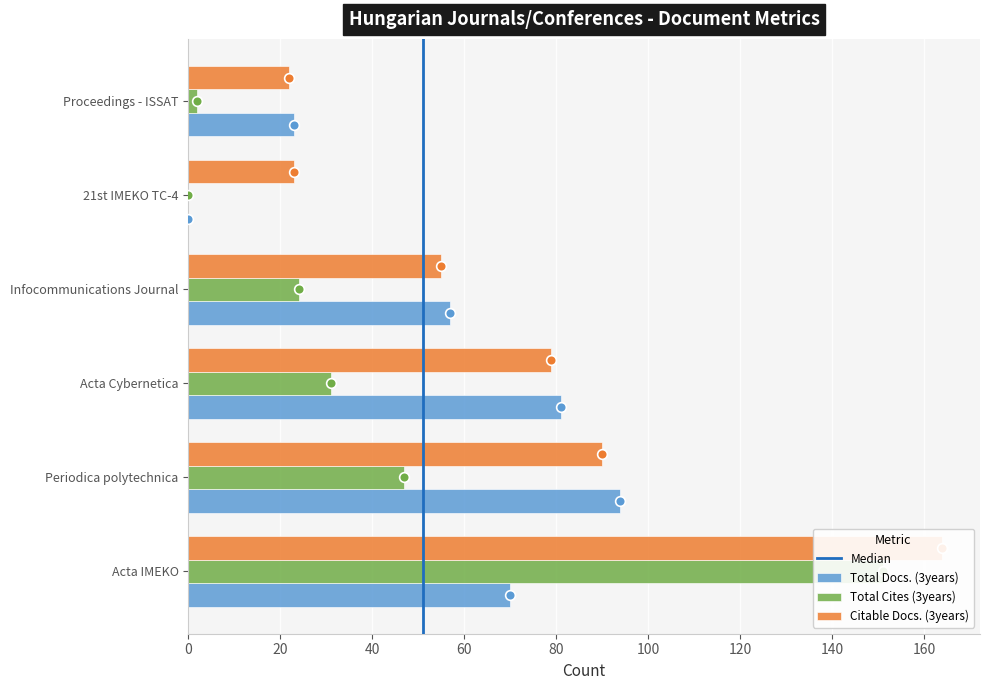

True or false: Citable Docs. (3years) has a value of 23 at 21st IMEKO TC-4.

True